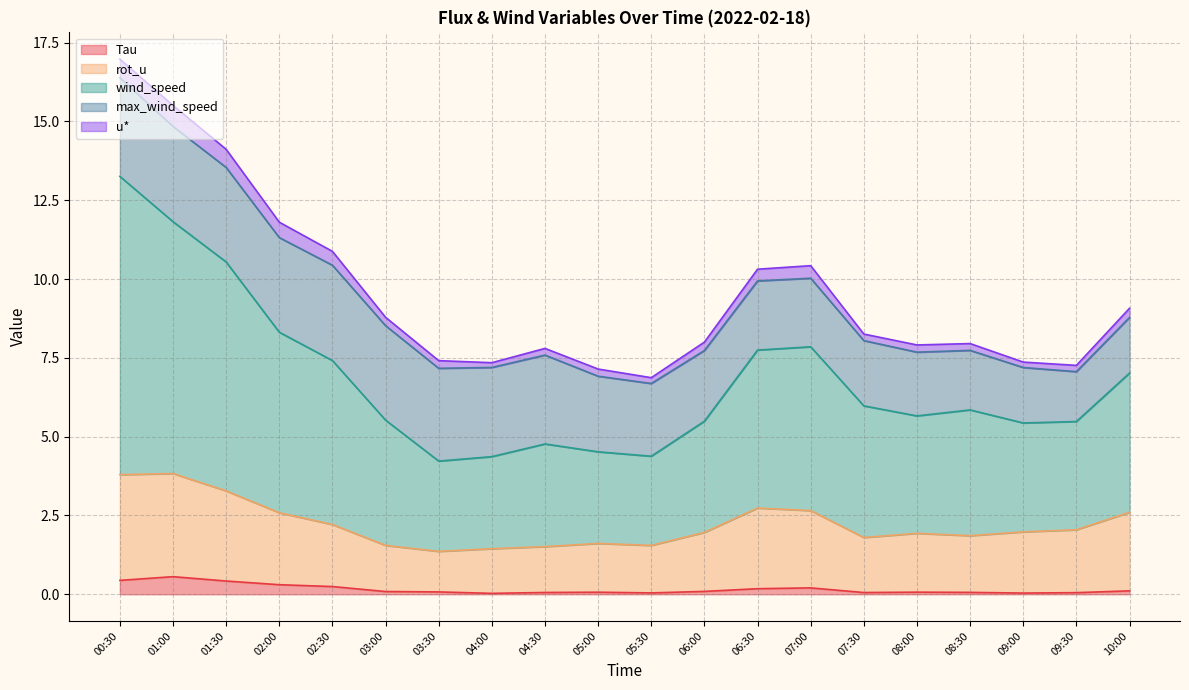

What is the maximum value for Tau?

0.6